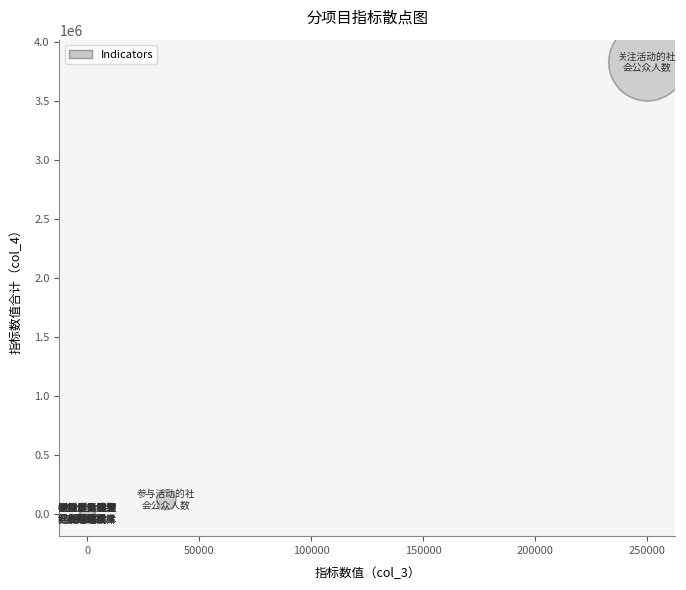

What Y value in the scatter plot is closest to 1915609?

115191.0